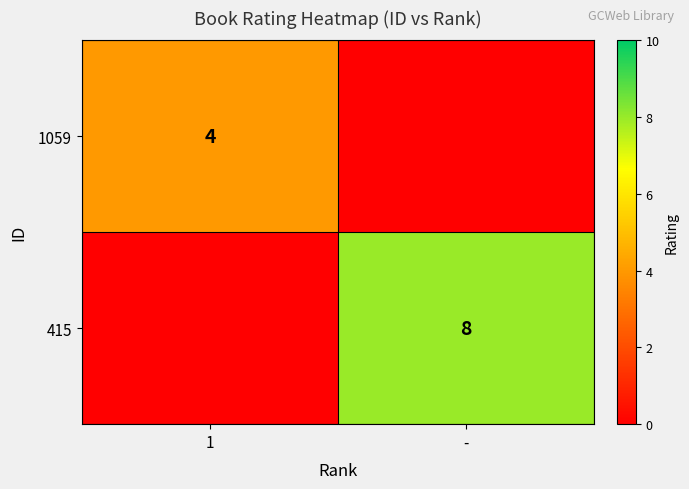

Which label corresponds to the smallest value in the chart?

-